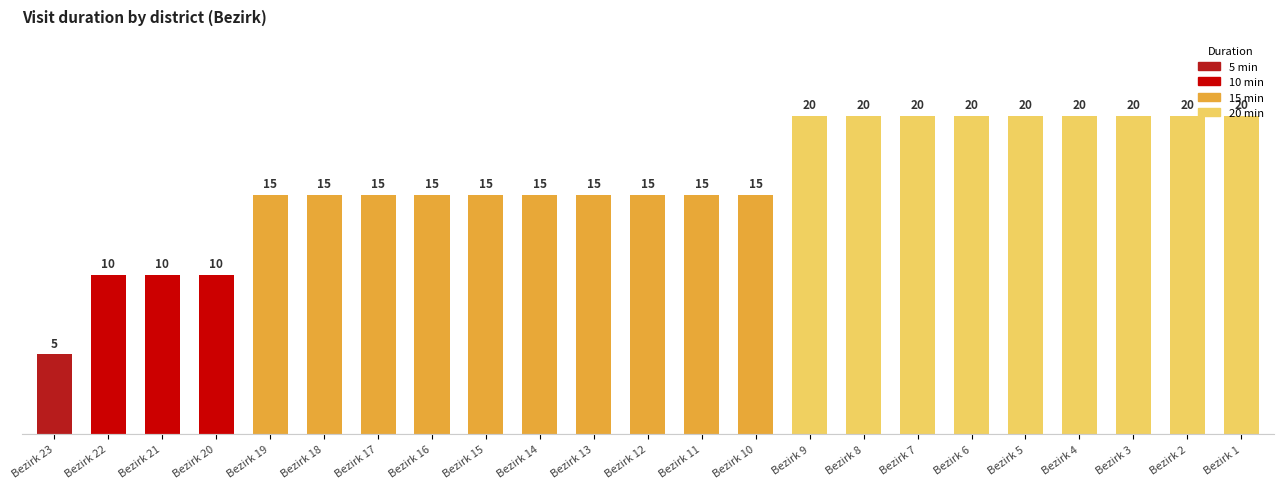

Which category has the lowest value across all series?

Bezirk 23